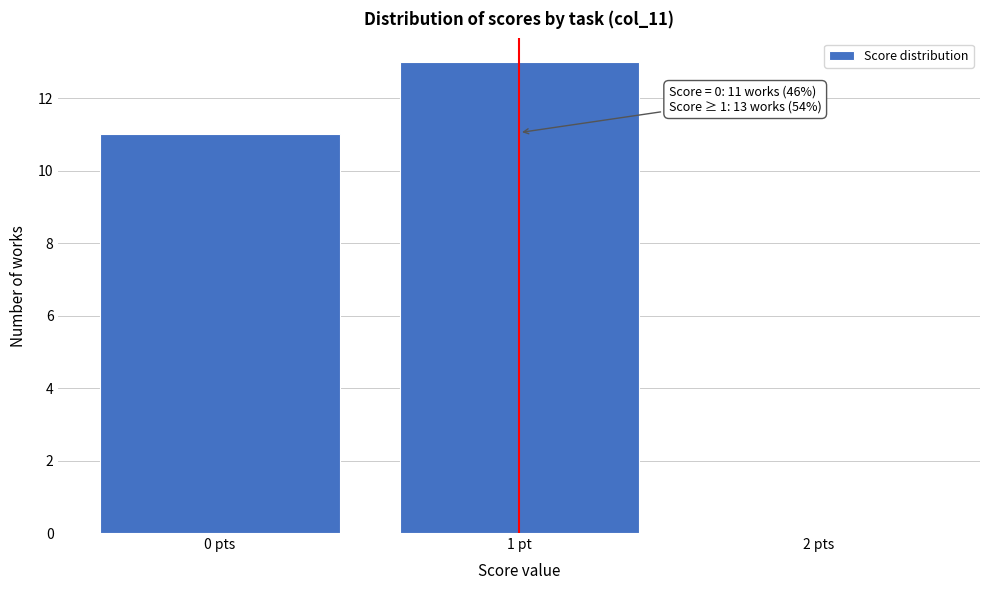

Reading right to left, what are all the values shown in this chart?

2 pts=0	1 pt=13	0 pts=11